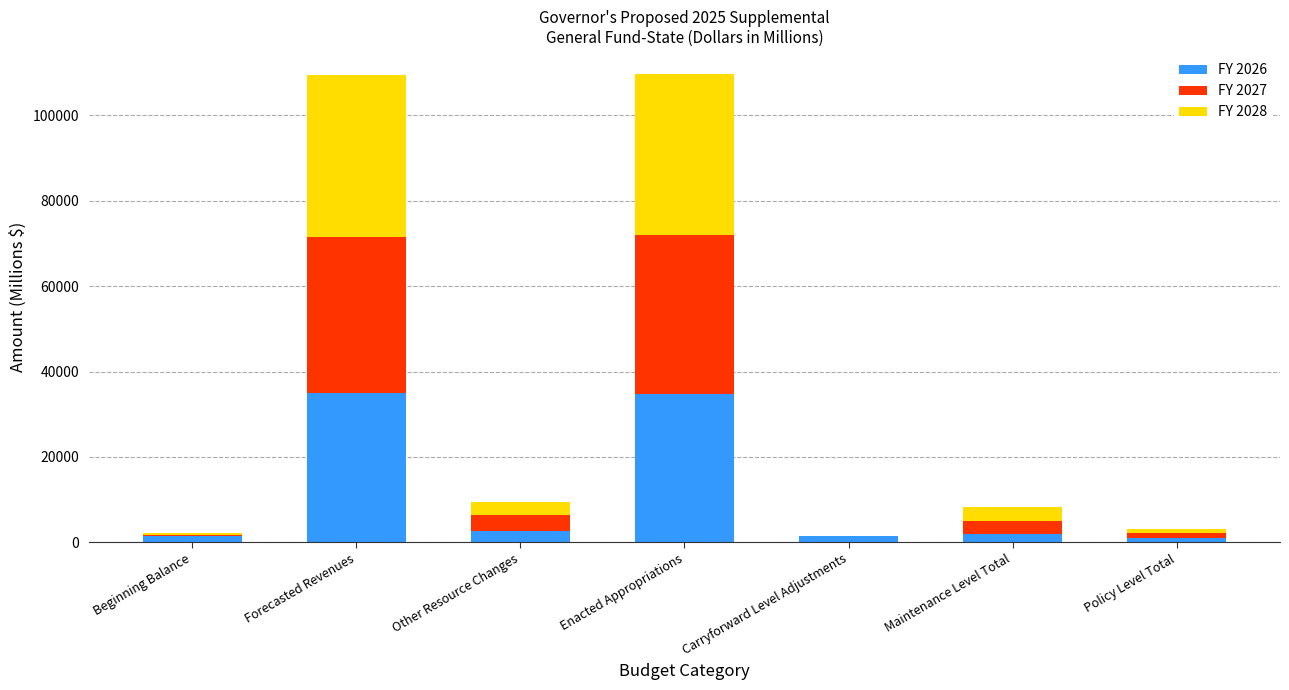

What is the maximum value for FY 2026?

34980.8